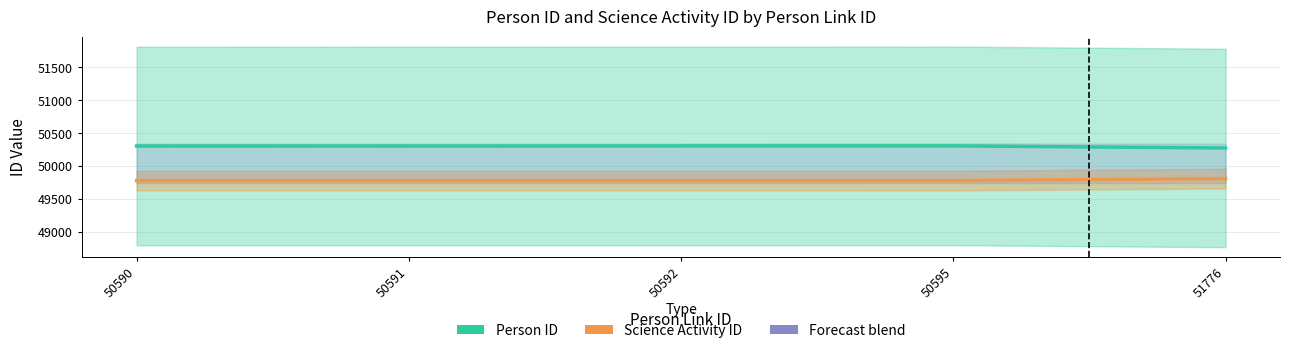

What is the difference between the highest and lowest values at 50592?

526